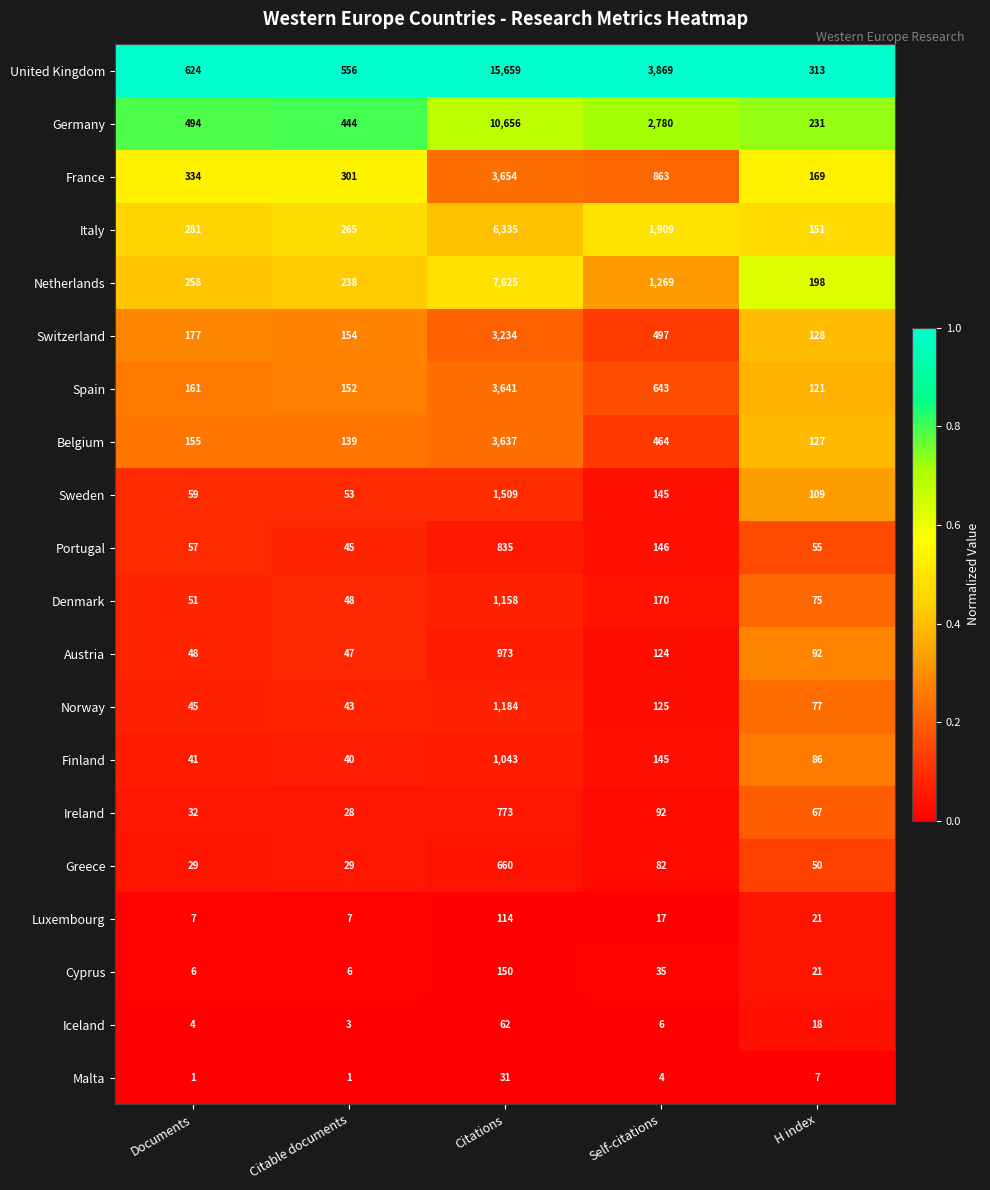

The value of Belgium at Citable documents is 139. True or false?

True